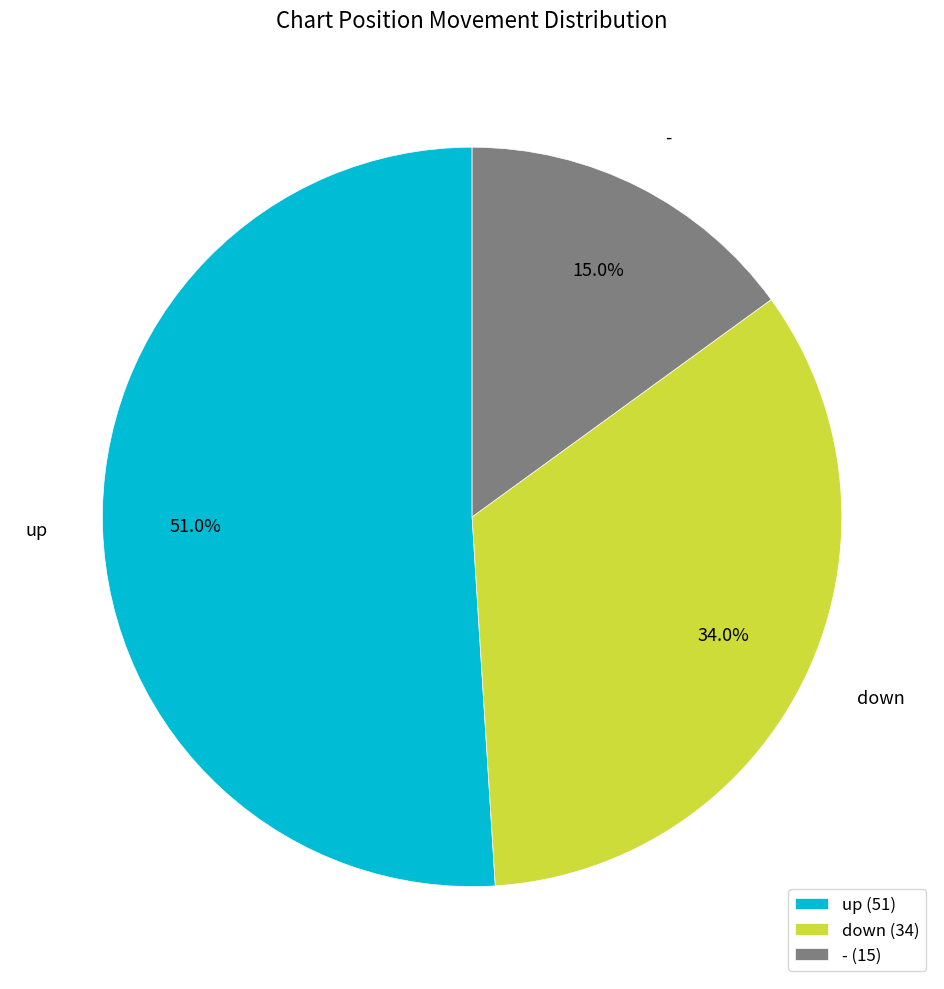

What is the majority slice?

up